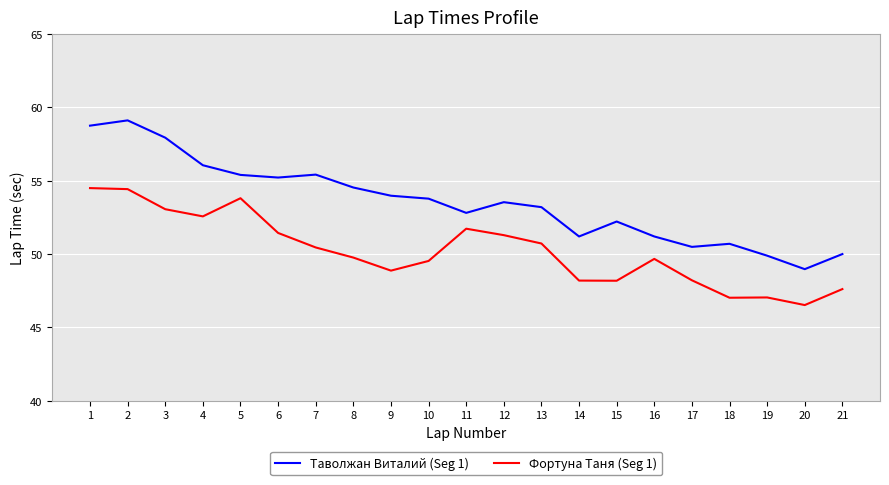

Is the value of Фортуна Таня (Seg 1) at 2 greater than the value of Таволжан Виталий (Seg 1) at 4?

No